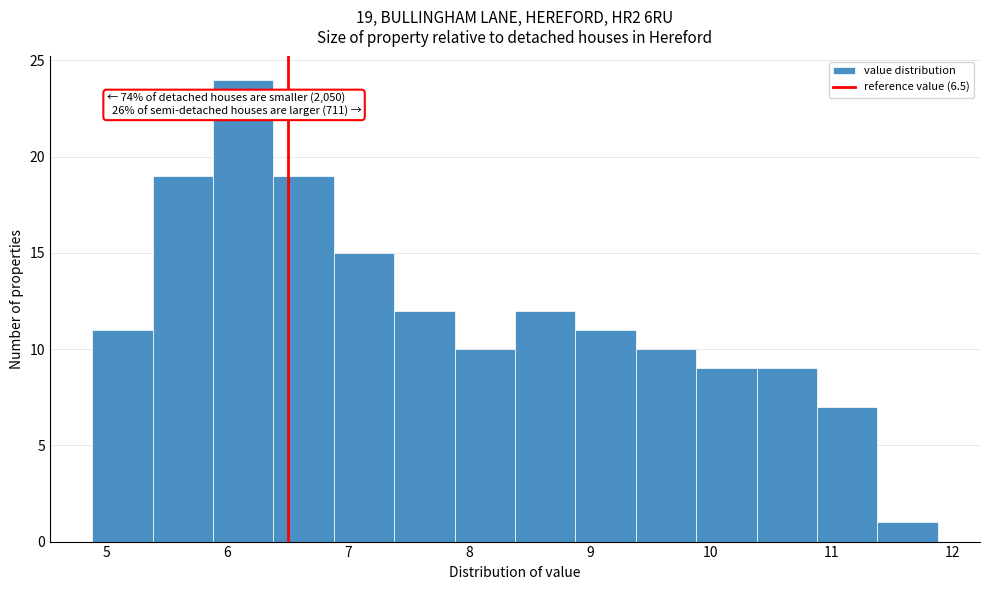

Which range on the x-axis has the tallest bar?

5.88 to 6.38